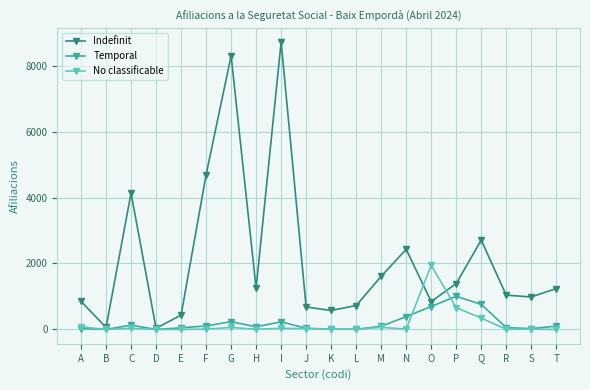

What is the value of the Indefinit point at the 1st from the left?

850